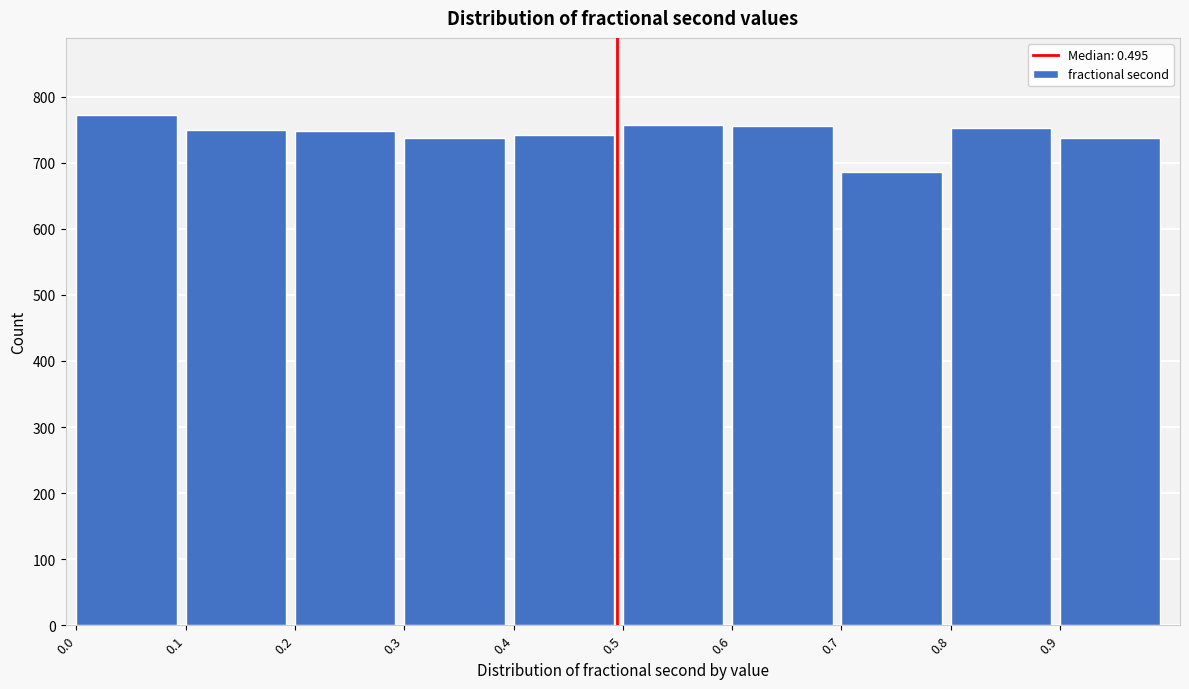

Reading left to right, list every bar in this chart as the range it spans on the x-axis followed by its height. The values are not printed on the chart, so give them approximately, as read against the axis.

0.0 to 0.1: 770
0.1 to 0.2: 750
0.2 to 0.3: 750
0.3 to 0.4: 740
0.4 to 0.5: 740
0.5 to 0.6: 760
0.6 to 0.7: 760
0.7 to 0.8: 690
0.8 to 0.9: 750
0.9 to 1.0: 740